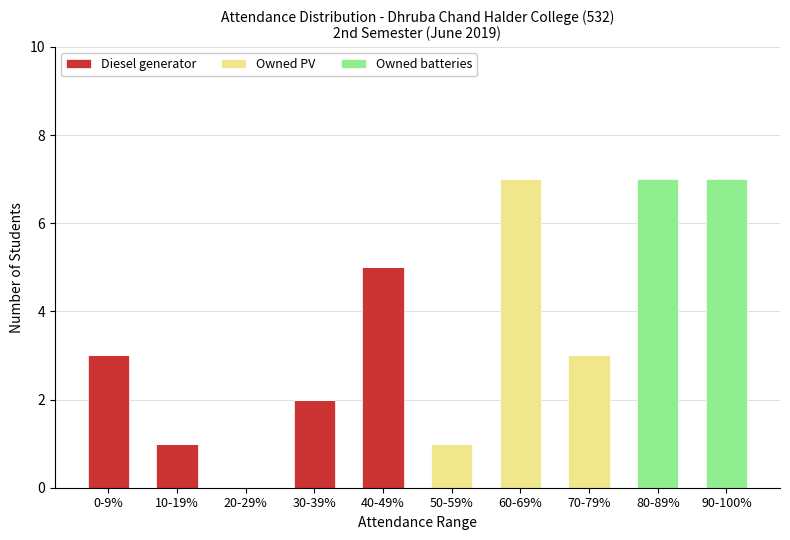

Is it true that Diesel generator equals 1 at 10-19%?

True